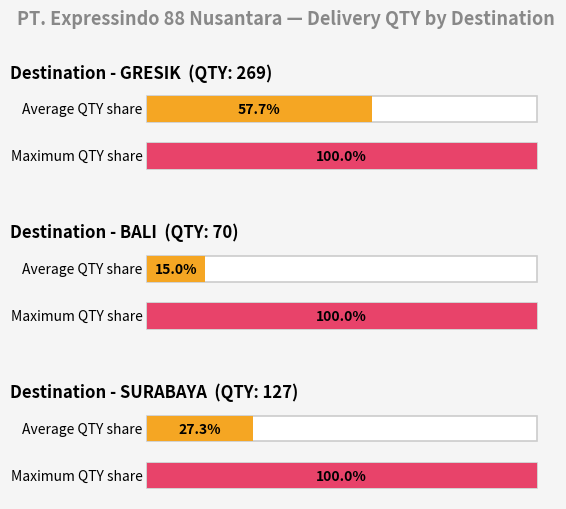

Is it true that the value at GRESIK is 32?

False